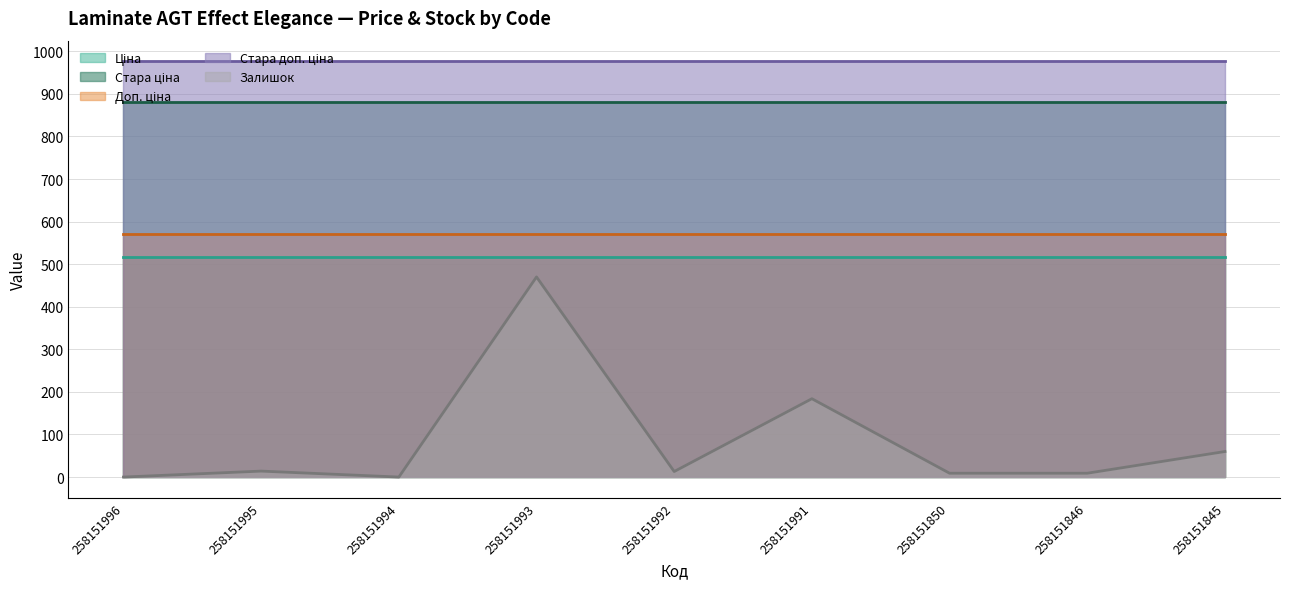

At which category does the chart reach its minimum across all series?

258151996